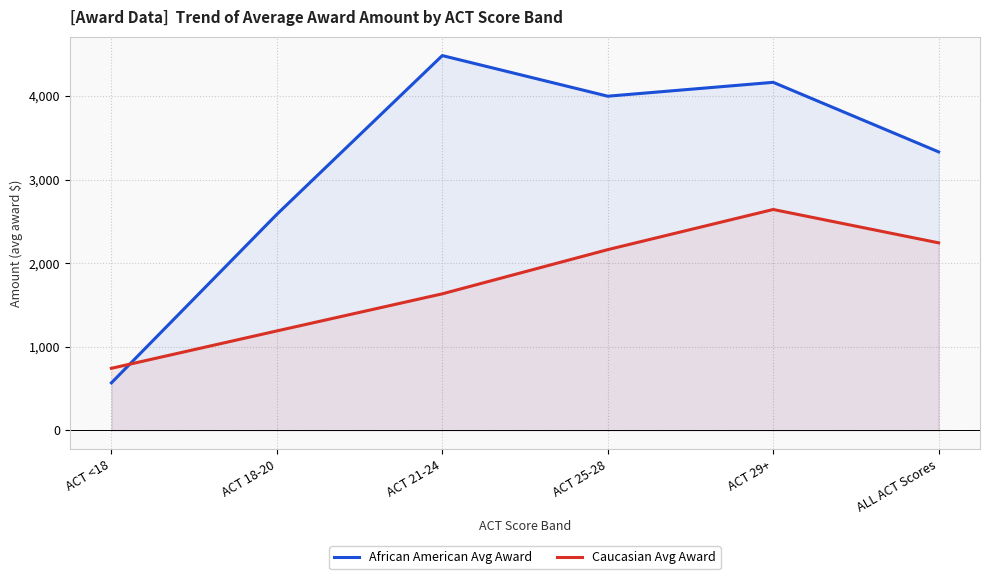

What are all the series names shown in the legend?

African American Avg Award, Caucasian Avg Award